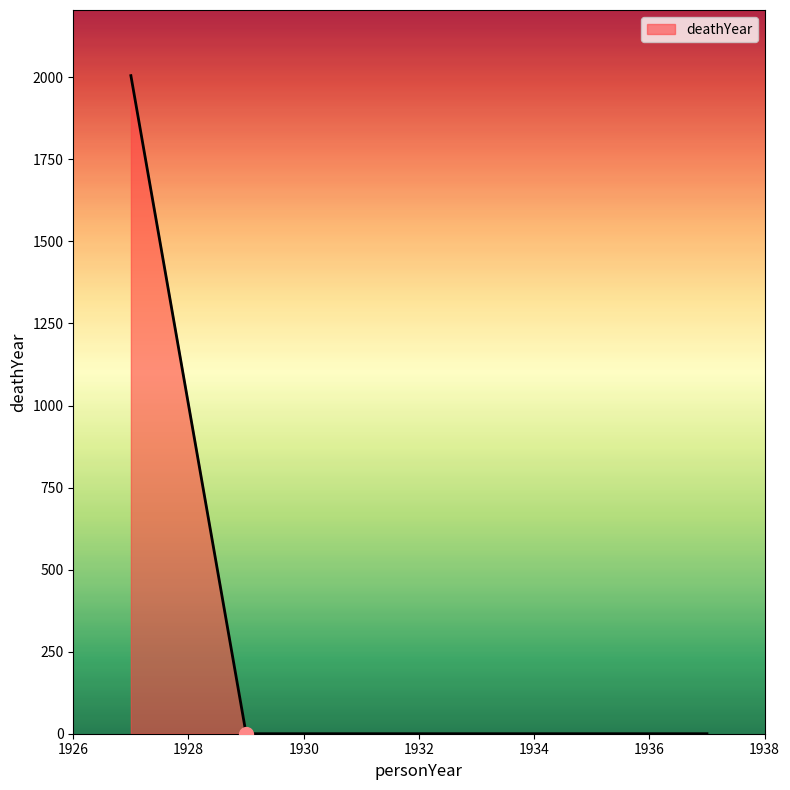

What is the maximum value shown in the chart?

2005